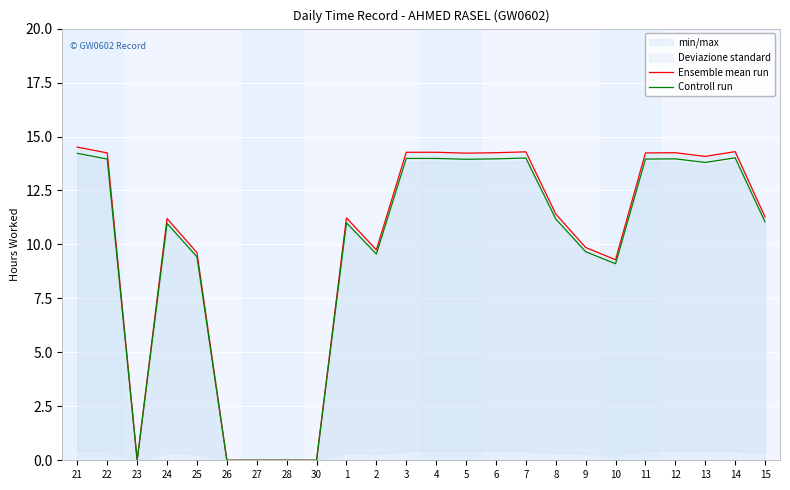

What is the difference between the maximum and minimum values in the Ensemble mean run series?

14.5